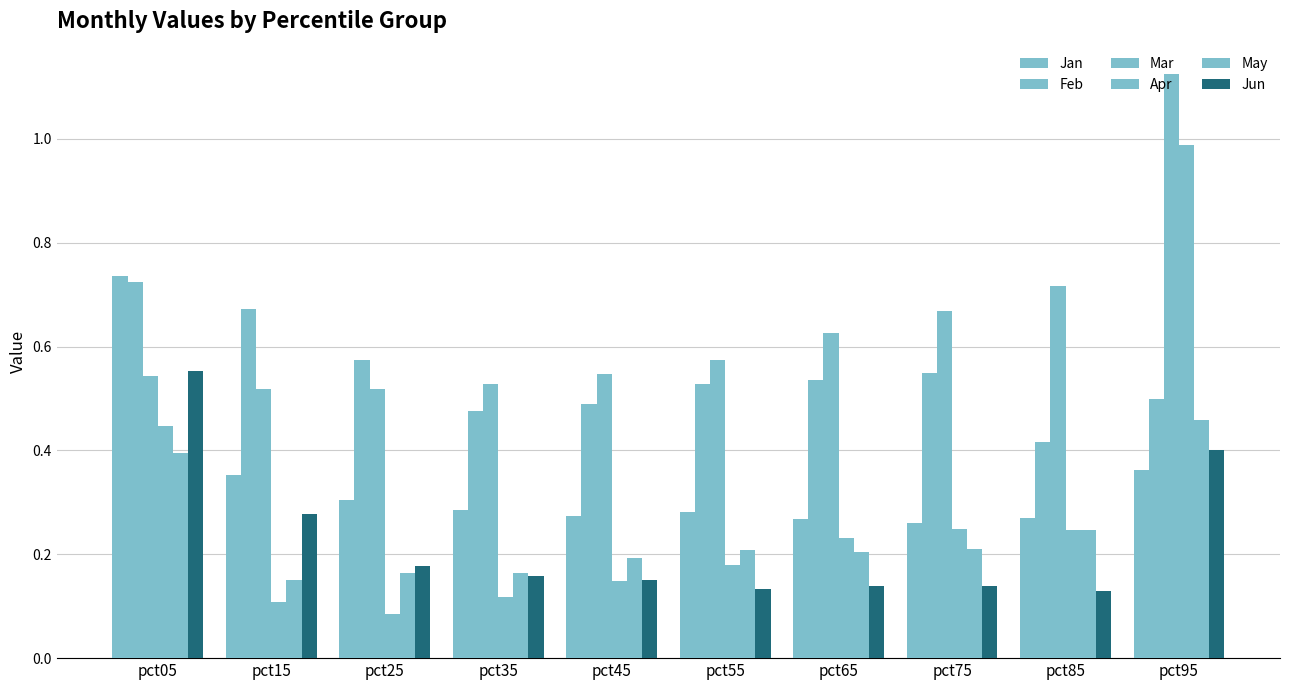

Are the bars grouped side by side (vs. stacked)?

Yes